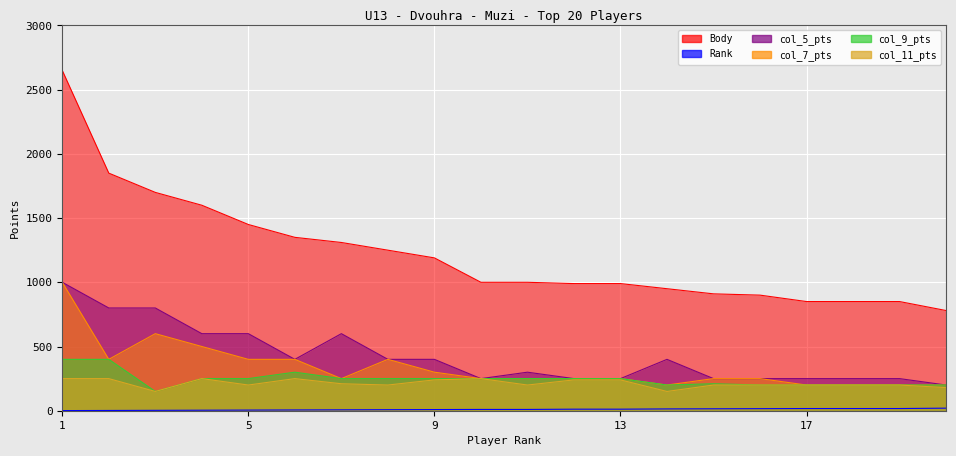

Reading left to right, extract all data points from this chart.

Body: 2650	1850	1700	1600	1450	1350	1310	1250	1190	1000	1000	990	990	950	910	900	850	850	850	780
Rank: 1	2	3	4	5	6	7	8	9	10	10	12	12	14	15	16	17	17	17	20
col_5_pts: 1000	800	800	600	600	400	600	400	400	250	300	250	250	400	250	250	250	250	250	200
col_7_pts: 1000	400	600	500	400	400	250	400	300	250	250	250	250	200	250	250	200	200	200	200
col_9_pts: 400	400	150	250	250	300	250	250	250	250	250	250	250	200	210	200	200	200	200	200
col_11_pts: 250	250	150	250	200	250	210	200	240	250	200	240	240	150	200	200	200	200	200	180